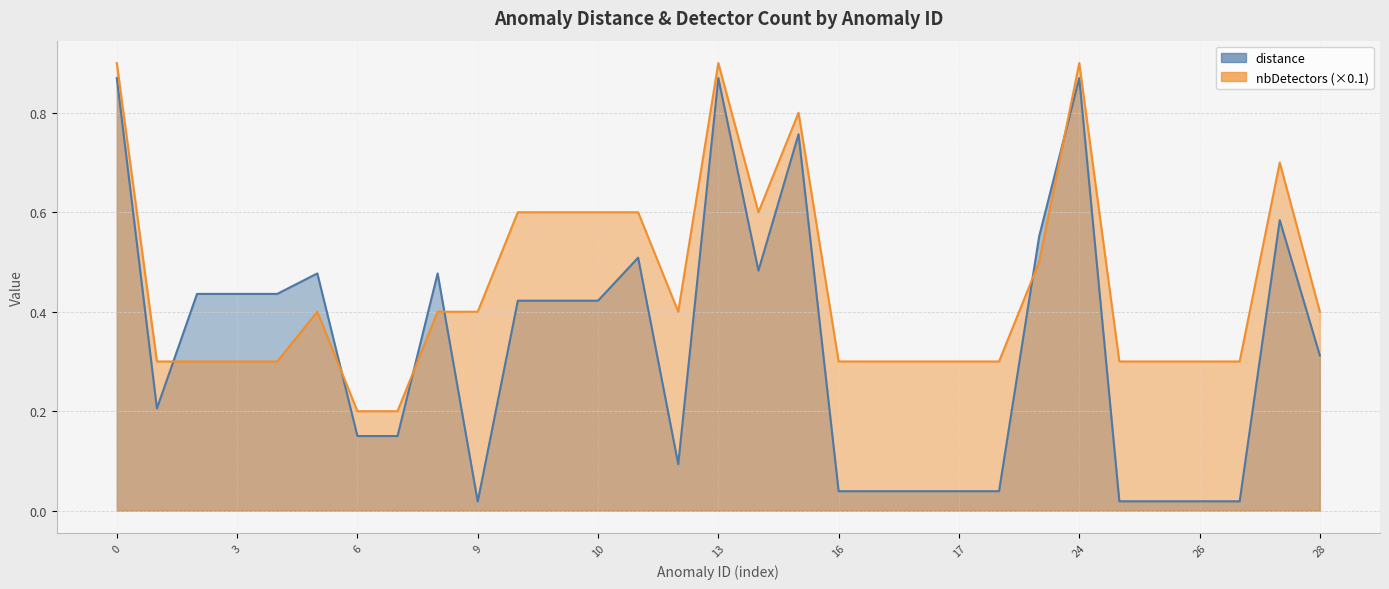

Between which two adjacent categories do nbDetectors and distance first intersect?

1 and 2